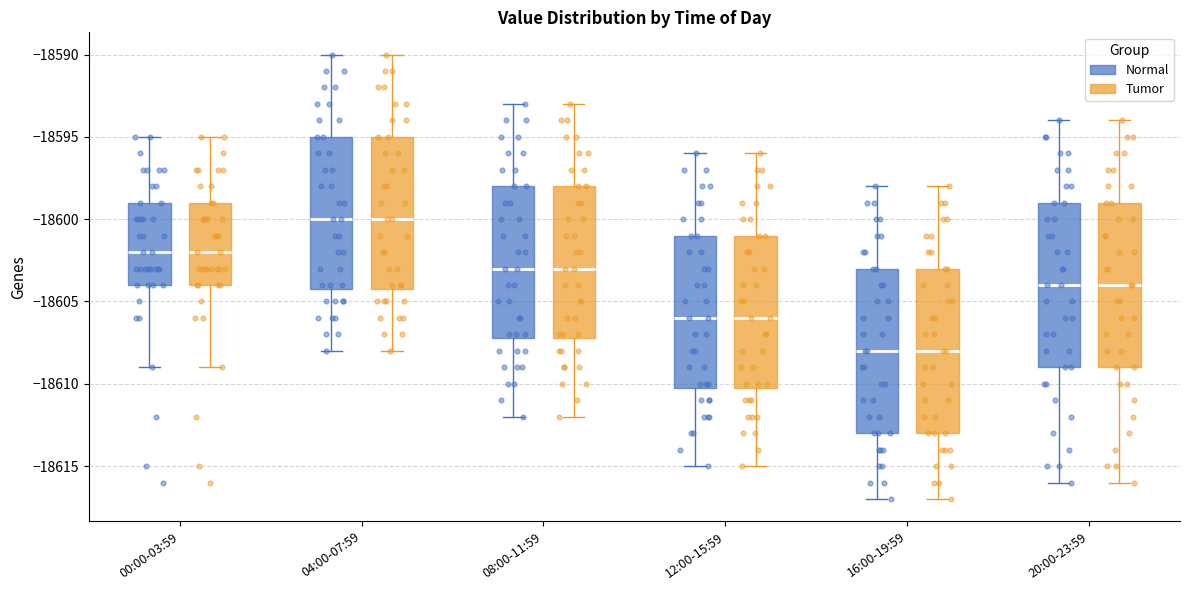

Reading left to right, transcribe this box plot: for each box, give where its median line is, the range the box spans, and where its two whiskers end, as read against the y-axis. The values are not printed on the chart, so give them approximately, as read against the axis.

00:00-03:59 (Normal): median -18602, box -18604 to -18599, whiskers -18609 to -18595
00:00-03:59 (Tumor): median -18602, box -18604 to -18599, whiskers -18609 to -18595
04:00-07:59 (Normal): median -18600, box -18604 to -18595, whiskers -18608 to -18590
04:00-07:59 (Tumor): median -18600, box -18604 to -18595, whiskers -18608 to -18590
08:00-11:59 (Normal): median -18603, box -18607 to -18598, whiskers -18612 to -18593
08:00-11:59 (Tumor): median -18603, box -18607 to -18598, whiskers -18612 to -18593
12:00-15:59 (Normal): median -18606, box -18610 to -18601, whiskers -18615 to -18596
12:00-15:59 (Tumor): median -18606, box -18610 to -18601, whiskers -18615 to -18596
16:00-19:59 (Normal): median -18608, box -18613 to -18603, whiskers -18617 to -18598
16:00-19:59 (Tumor): median -18608, box -18613 to -18603, whiskers -18617 to -18598
20:00-23:59 (Normal): median -18604, box -18609 to -18599, whiskers -18616 to -18594
20:00-23:59 (Tumor): median -18604, box -18609 to -18599, whiskers -18616 to -18594